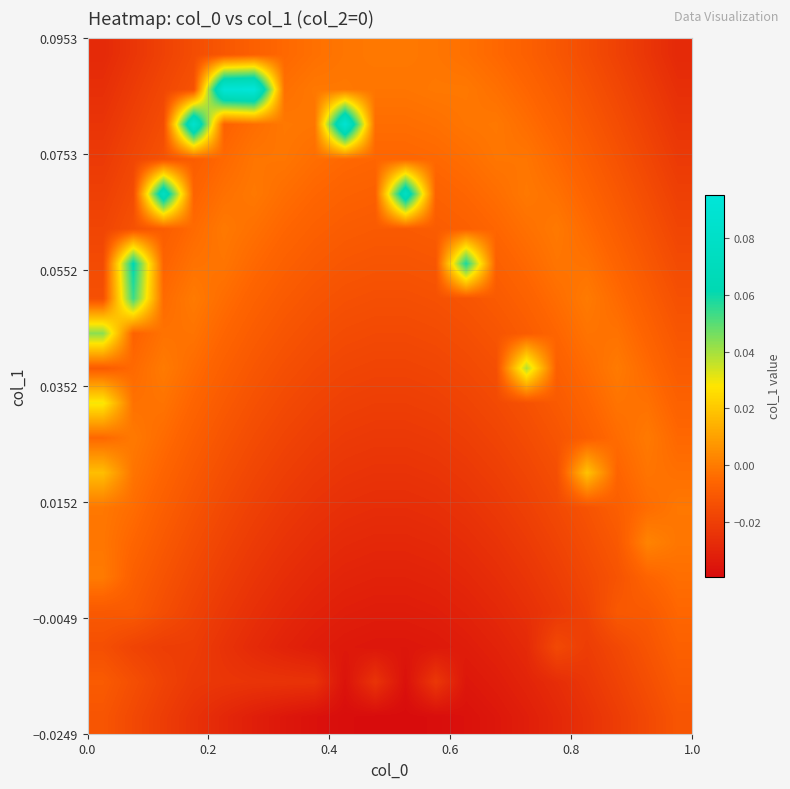

How many categories are shown in the chart?

20